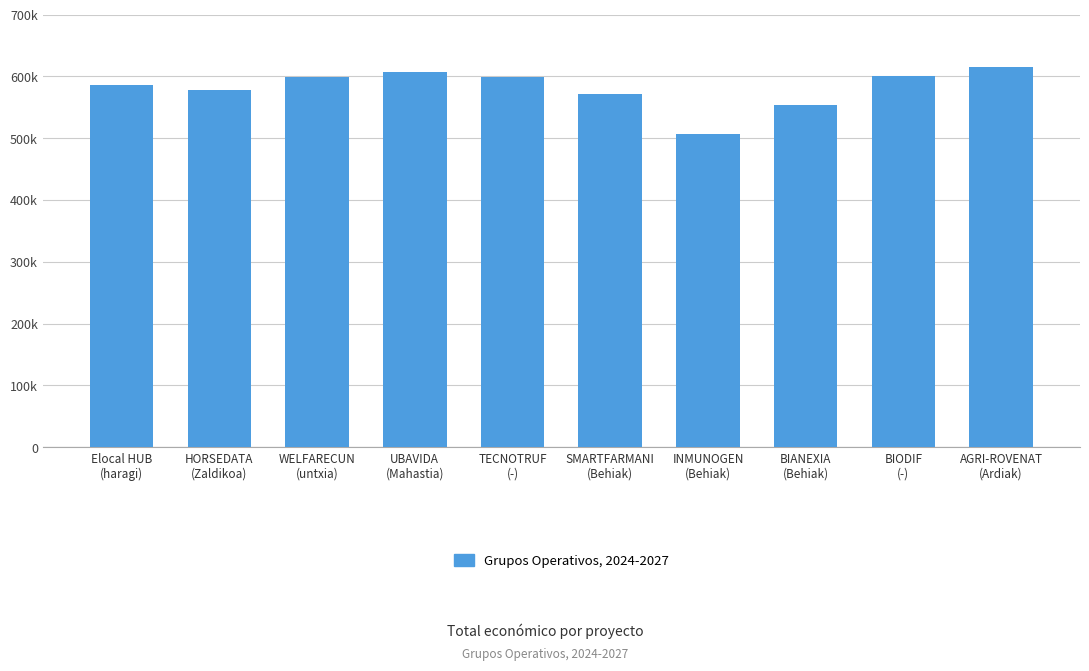

What is the sum of all values?

5816306